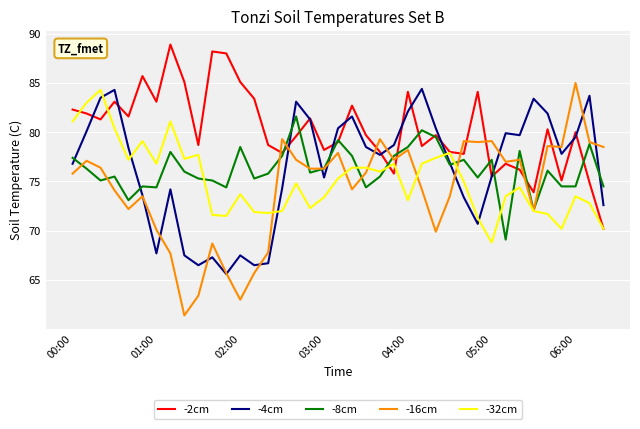

What is the maximum value shown in the chart?

88.9